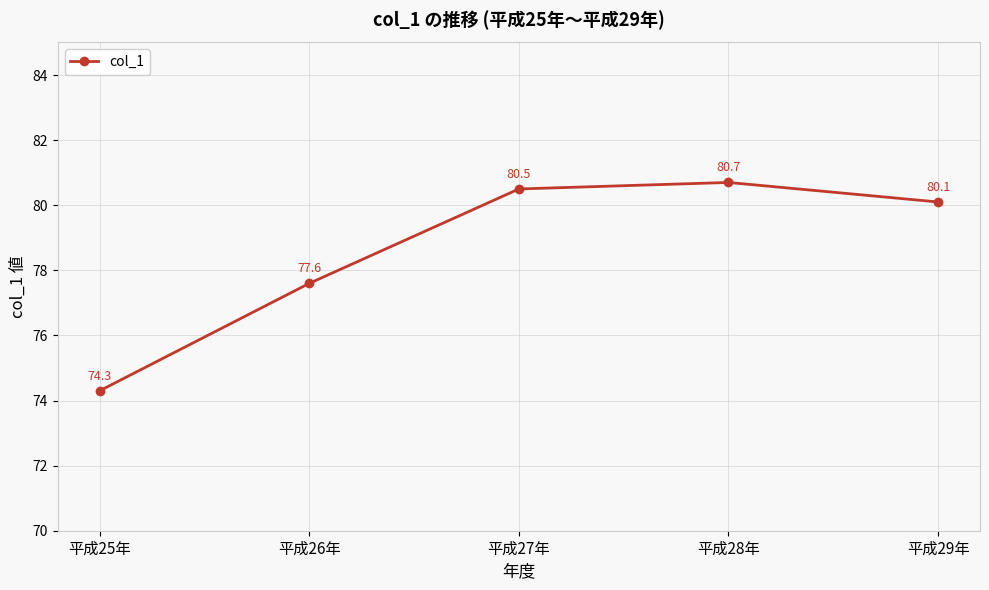

How many interior local peaks (higher than both neighbors) does the data have?

1